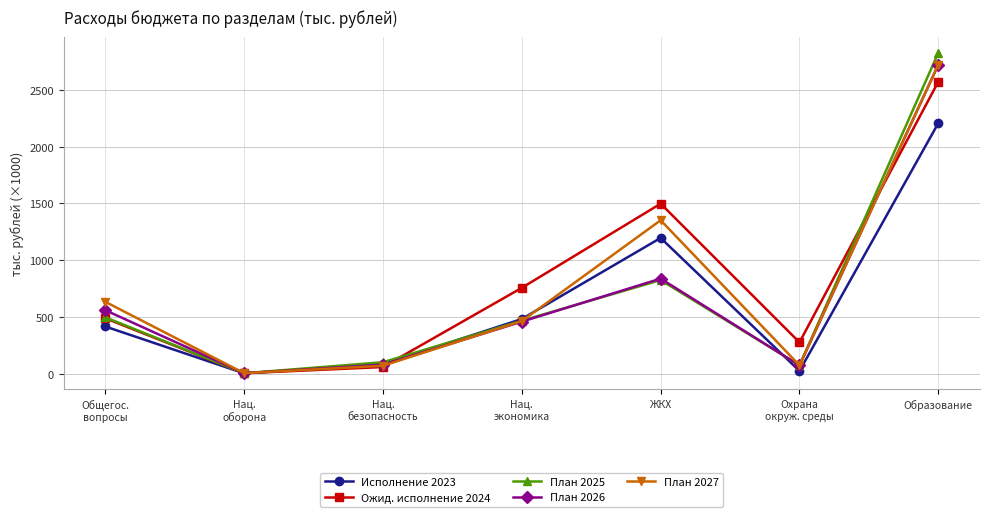

Where does the План 2025 series first go above 467498?

Общегос.
вопросы